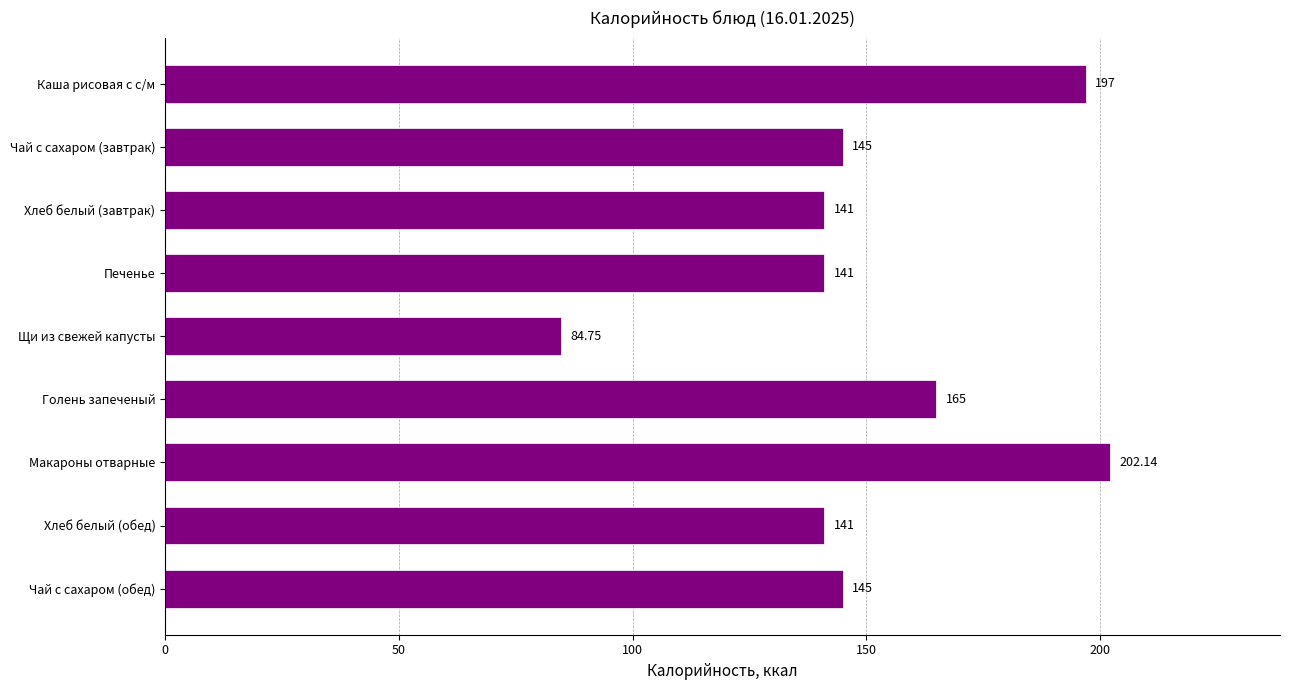

What is the label of the 3rd bar from the top?

Хлеб белый (завтрак)